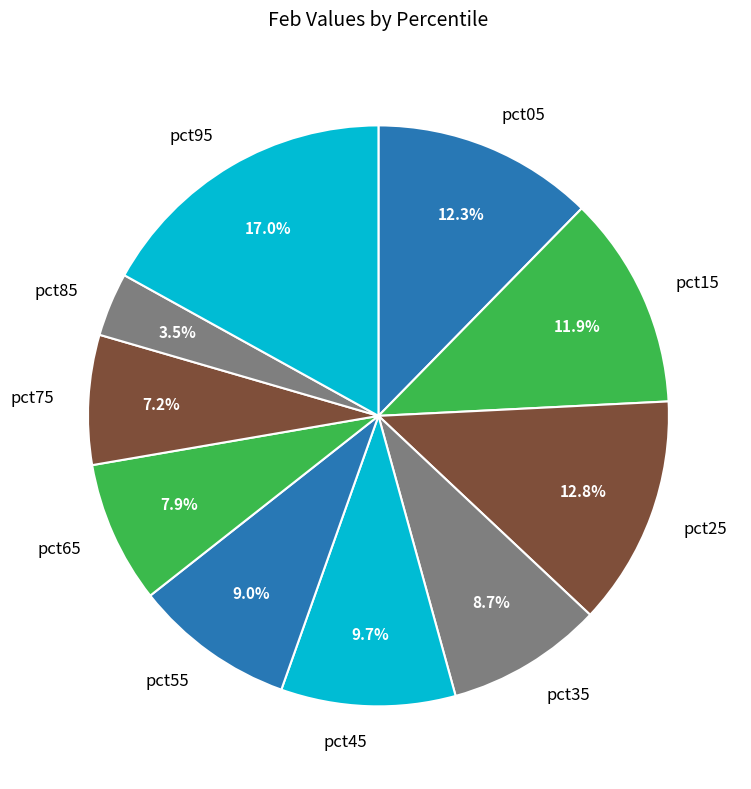

Count the number of slices in the pie.

10